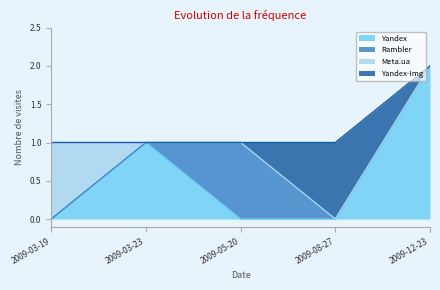

Which has a higher value, 2009-03-23 or 2009-03-19?

2009-03-23